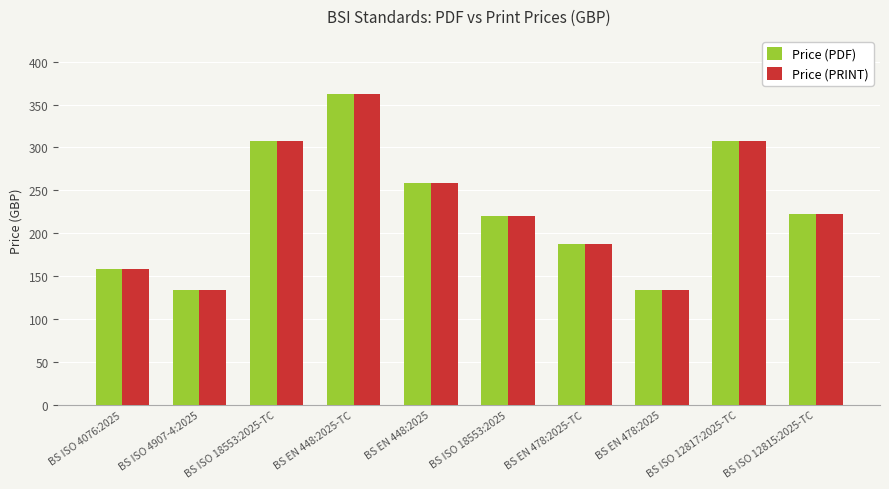

Which category has the highest value in the Price (PDF) series?

BS EN 448:2025-TC